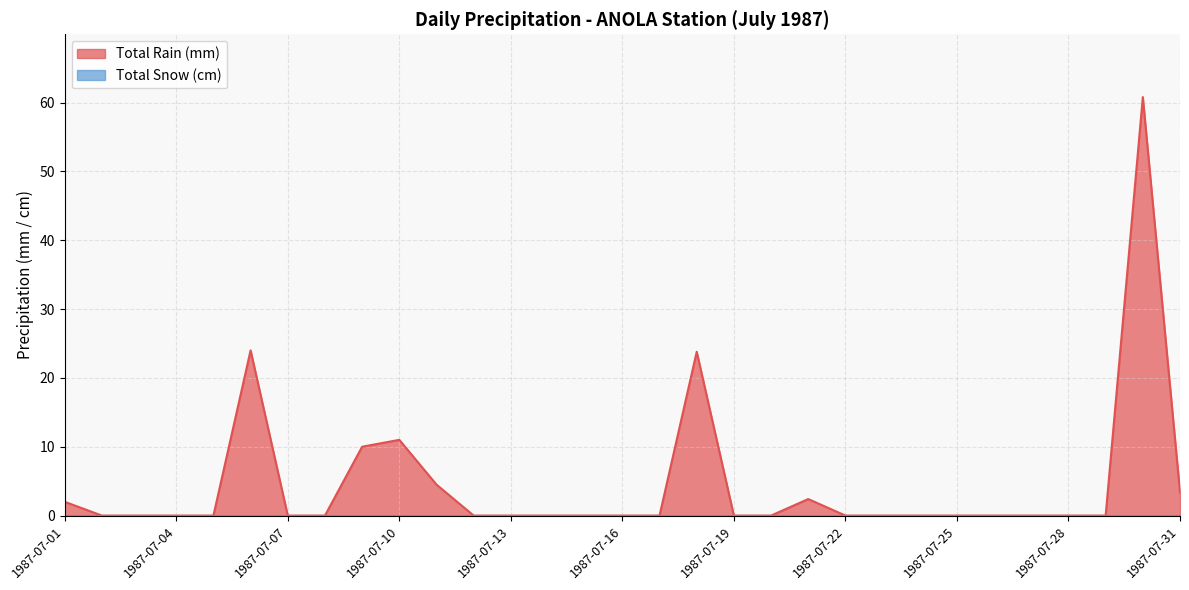

Reading left to right, transcribe all the data shown in this chart.

1987-07-01=2.0	1987-07-02=0.0	1987-07-03=0.0	1987-07-04=0.0	1987-07-05=0.0	1987-07-06=24.0	1987-07-07=0.0	1987-07-08=0.0	1987-07-09=10.0	1987-07-10=11.0	1987-07-11=4.5	1987-07-12=0.0	1987-07-13=0.0	1987-07-14=0.0	1987-07-15=0.0	1987-07-16=0.0	1987-07-17=0.0	1987-07-18=23.8	1987-07-19=0.0	1987-07-20=0.0	1987-07-21=2.4	1987-07-22=0.0	1987-07-23=0.0	1987-07-24=0.0	1987-07-25=0.0	1987-07-26=0.0	1987-07-27=0.0	1987-07-28=0.0	1987-07-29=0.0	1987-07-30=60.8	1987-07-31=3.4